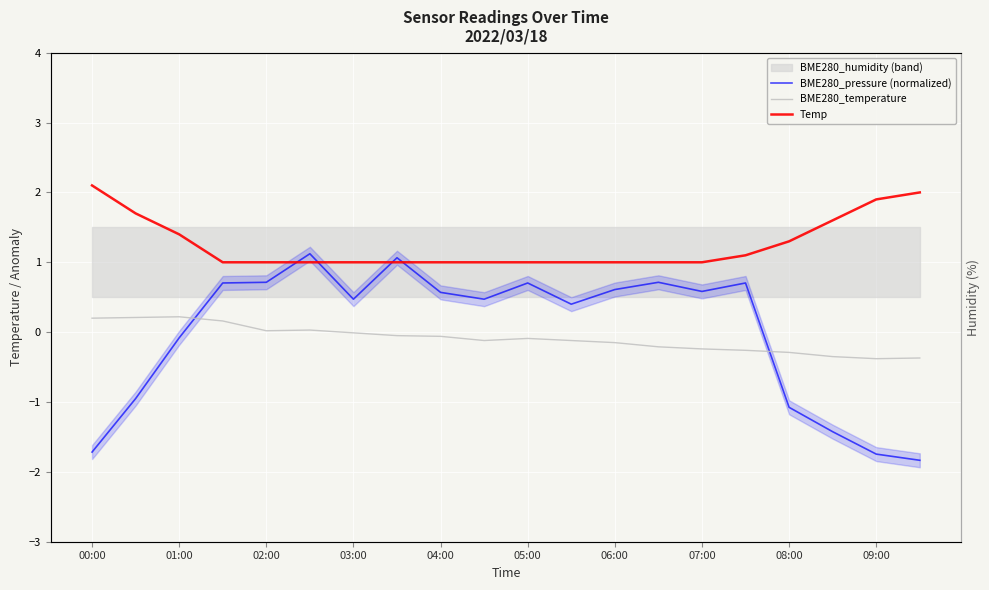

Between 16 and 19, which series saw the biggest shift?

BME280_pressure (normalized)